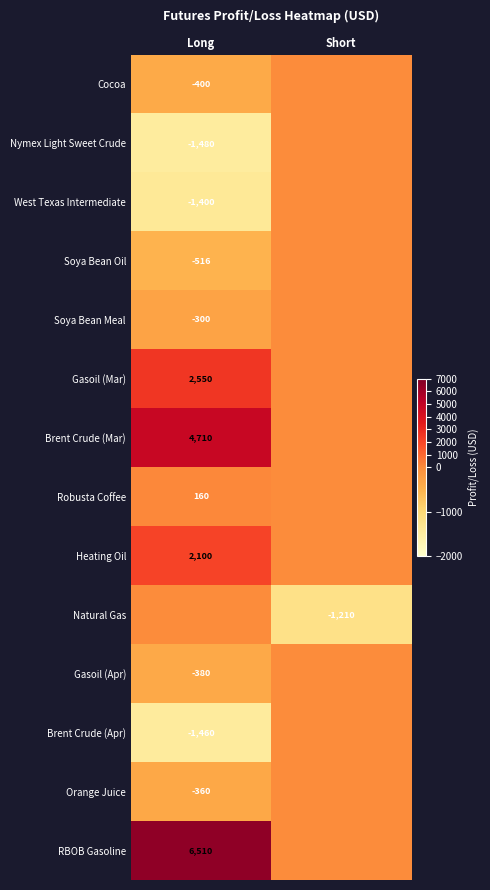

The value of Heating Oil at Long is 2100. True or false?

True